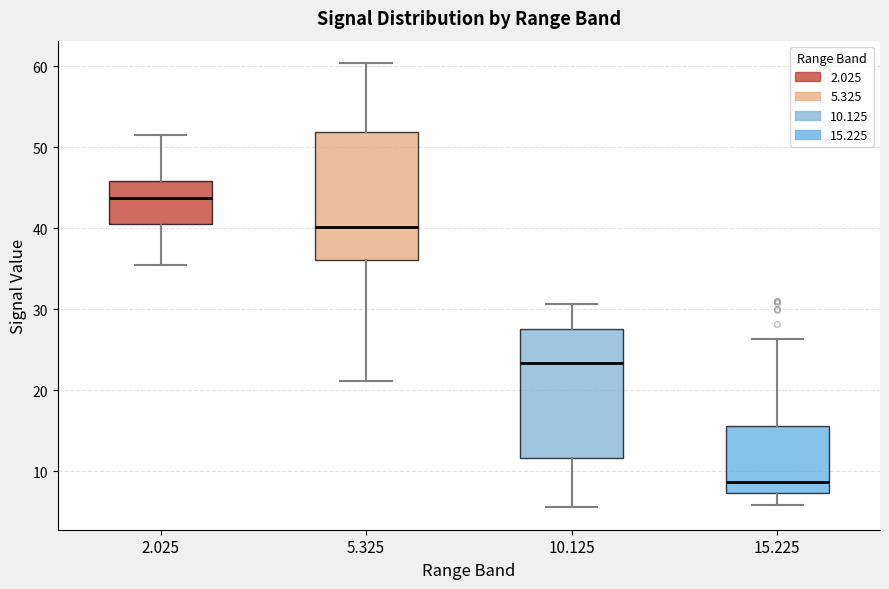

Which box has the highest median line?

2.025